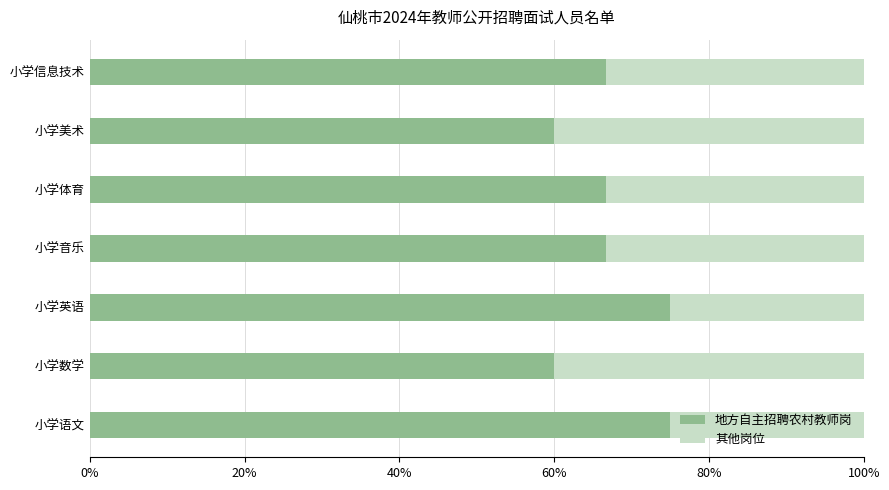

The 地方自主招聘农村教师岗 series shows 66.7 at 小学音乐. True or false?

True